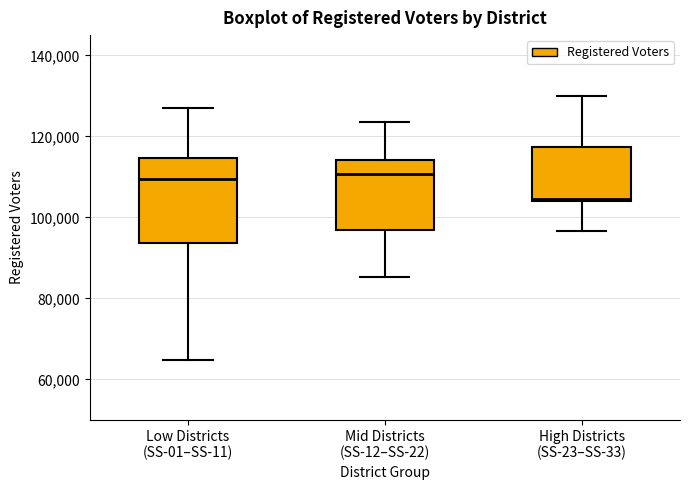

Reading left to right, read every box against the y-axis: the position of its median line, the range the box covers, and the ends of its whiskers. The values are not printed on the chart, so give them approximately, as read against the axis.

Low Districts (SS-01–SS-11): median 110000, box 94000 to 114000, whiskers 64000 to 126000
Mid Districts (SS-12–SS-22): median 110000, box 96000 to 114000, whiskers 86000 to 124000
High Districts (SS-23–SS-33): median 104000, box 104000 to 118000, whiskers 96000 to 130000